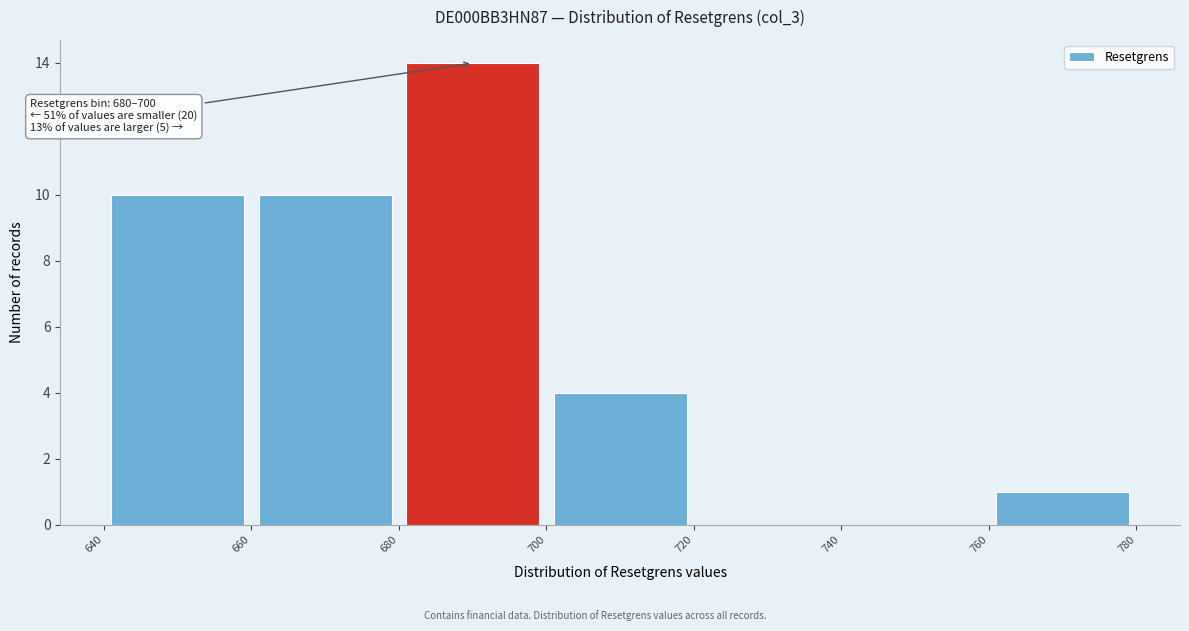

Over which range of the x-axis is the bar tallest?

680 to 700